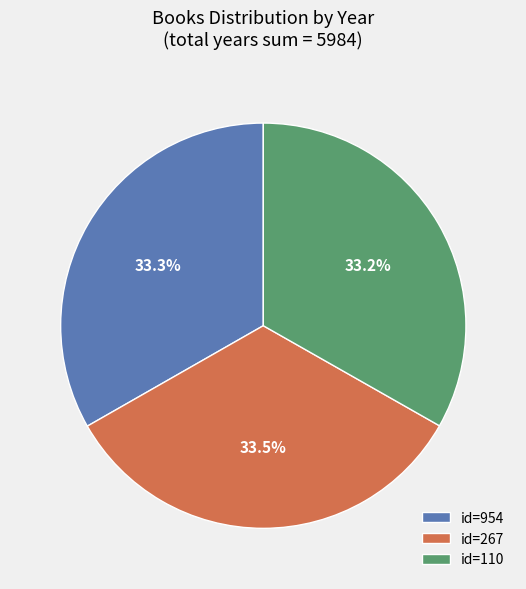

Does id=267 account for over 50% of the chart?

No